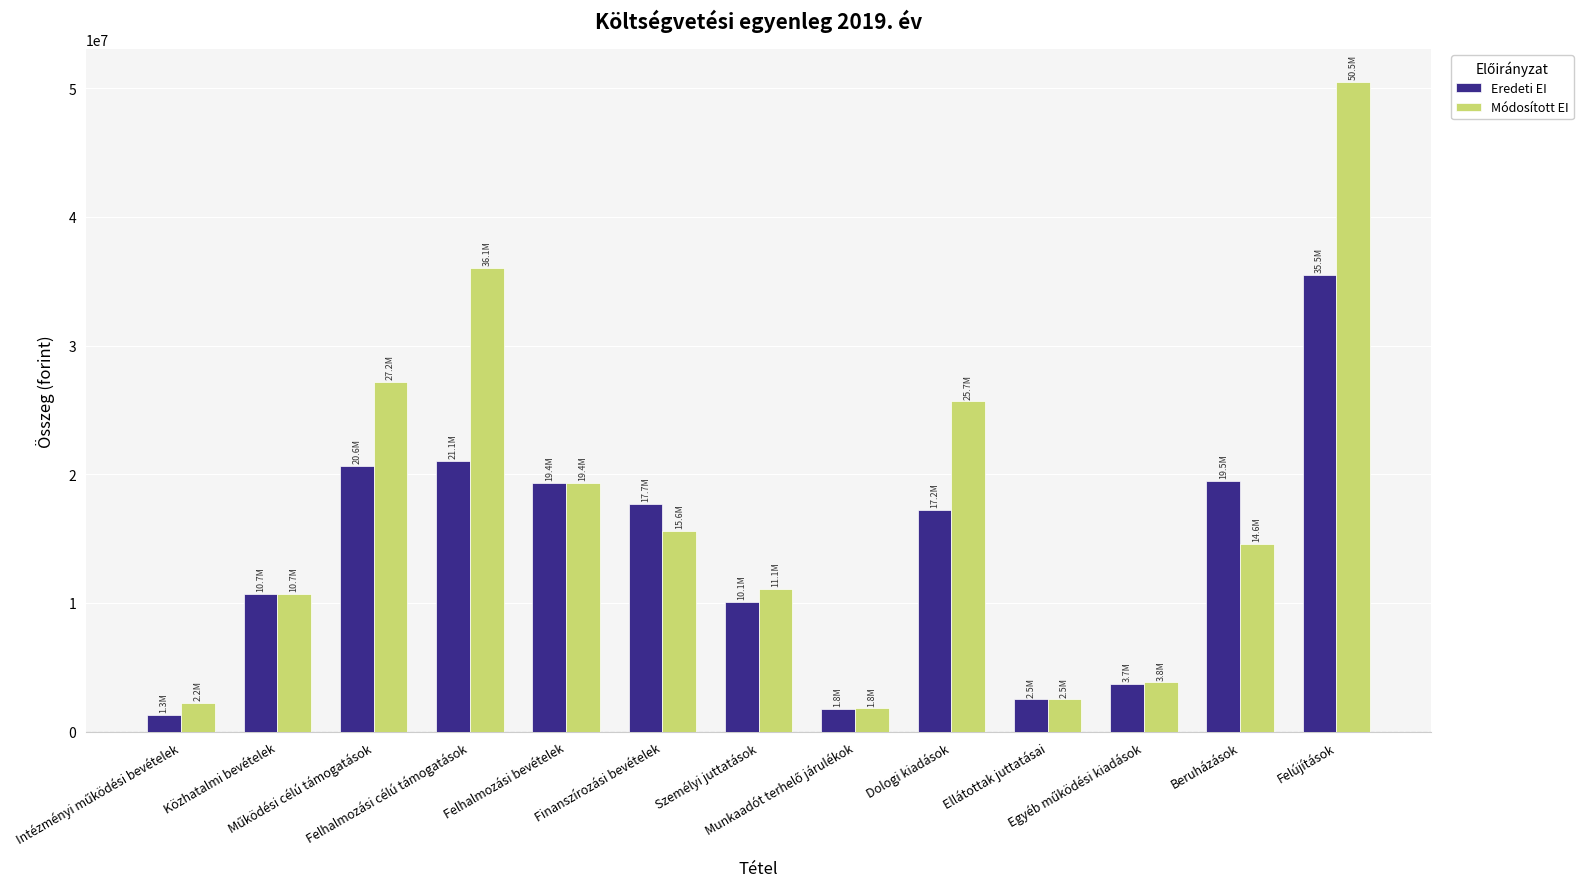

True or false: Eredeti EI has a value of 21058170 at Felhalmozási célú támogatások.

True